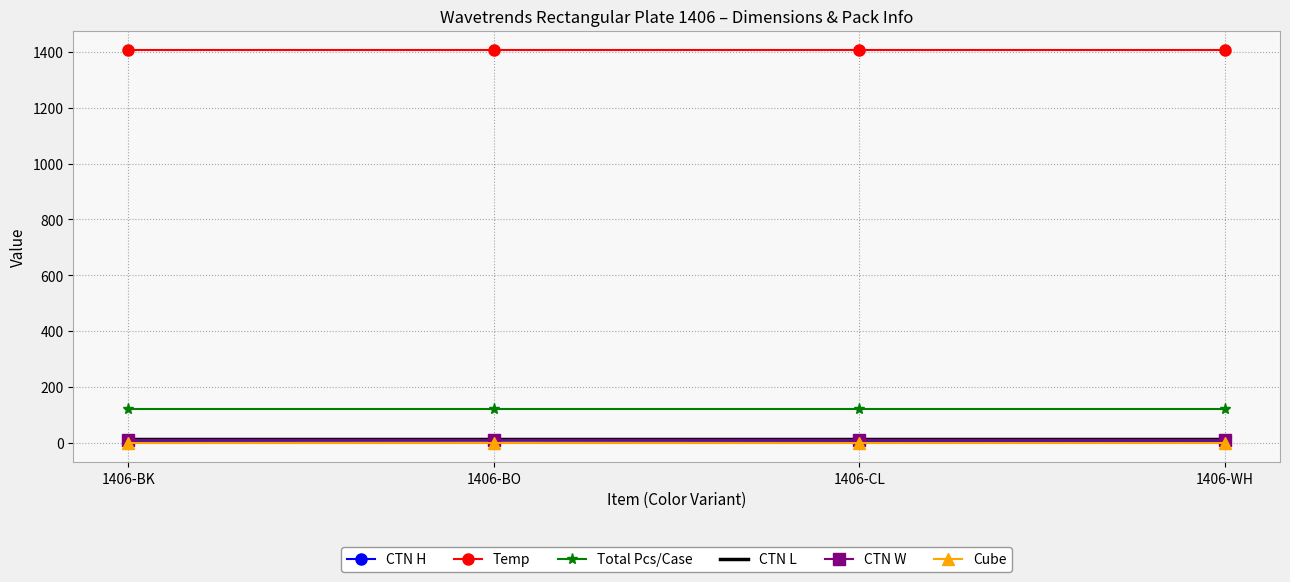

True or false: Temp and Cube cross at least once.

False